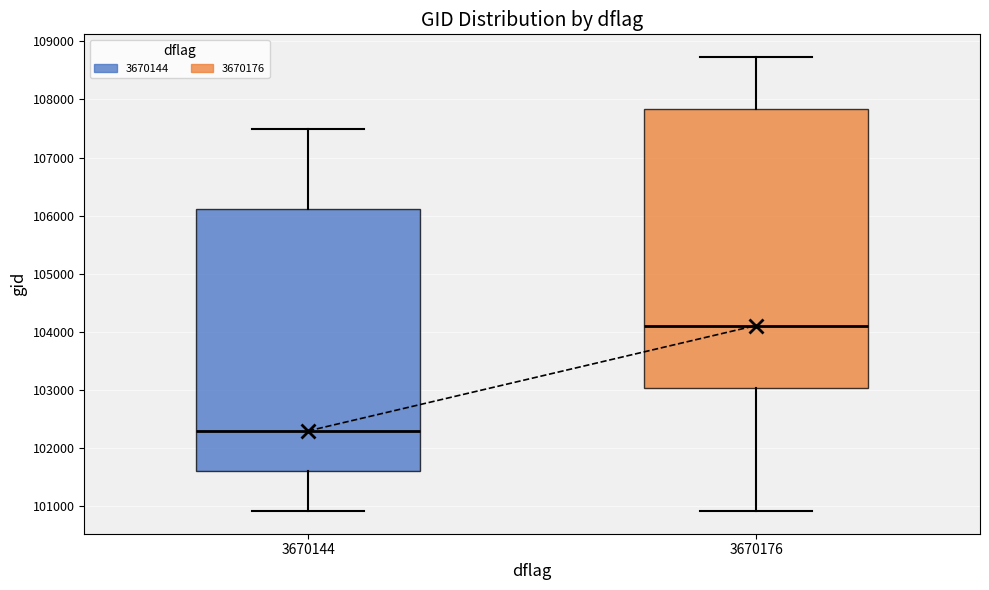

Reading left to right, transcribe this box plot: for each box, give where its median line is, the range the box spans, and where its two whiskers end, as read against the y-axis. The values are not printed on the chart, so give them approximately, as read against the axis.

3670144: median 102300, box 101600 to 106100, whiskers 100900 to 107500
3670176: median 104100, box 103000 to 107800, whiskers 100900 to 108700